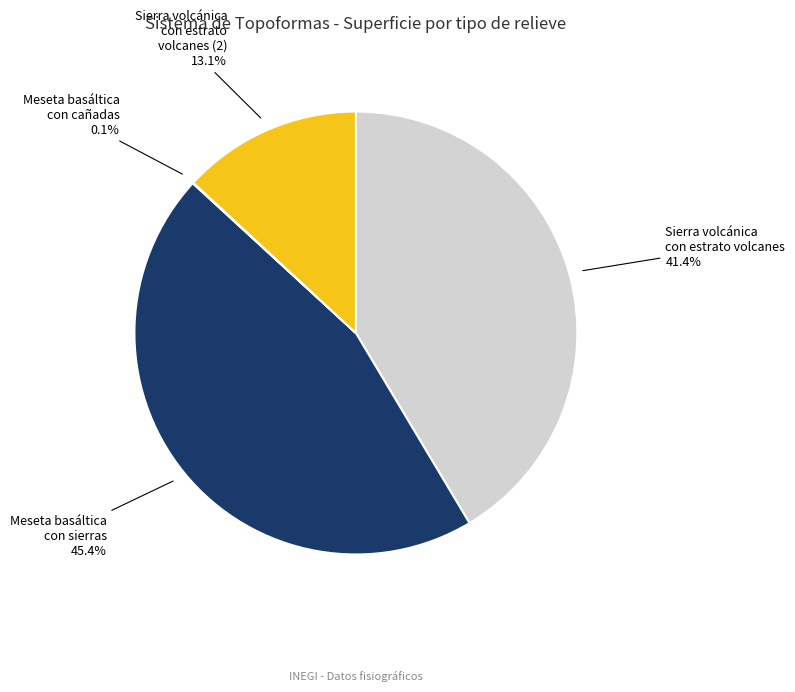

Which category has the biggest portion of the pie?

Meseta basáltica con sierras